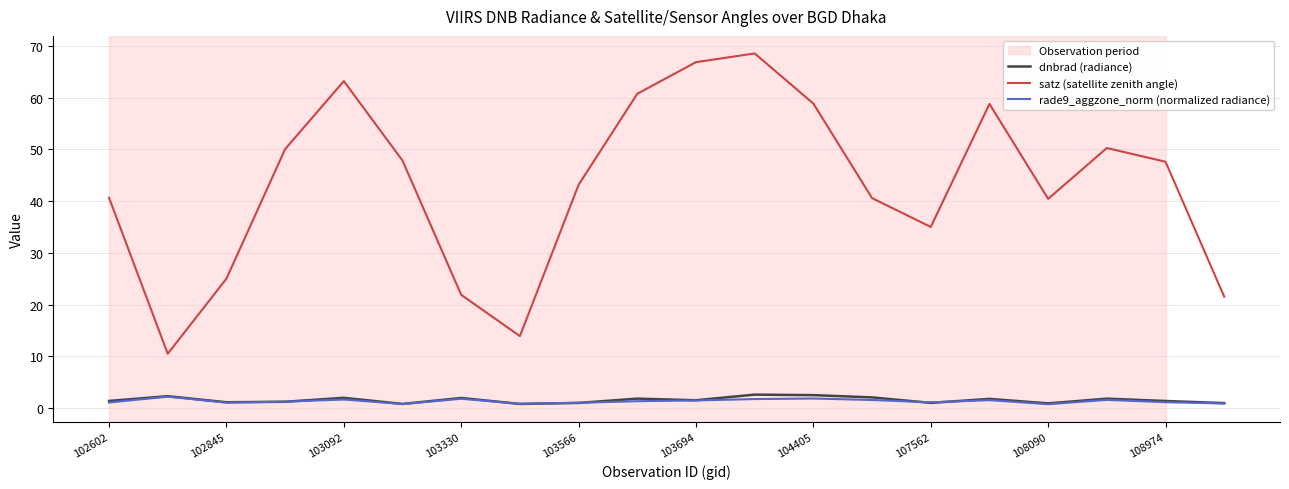

Which series has the largest total across all categories?

satz (satellite zenith angle)